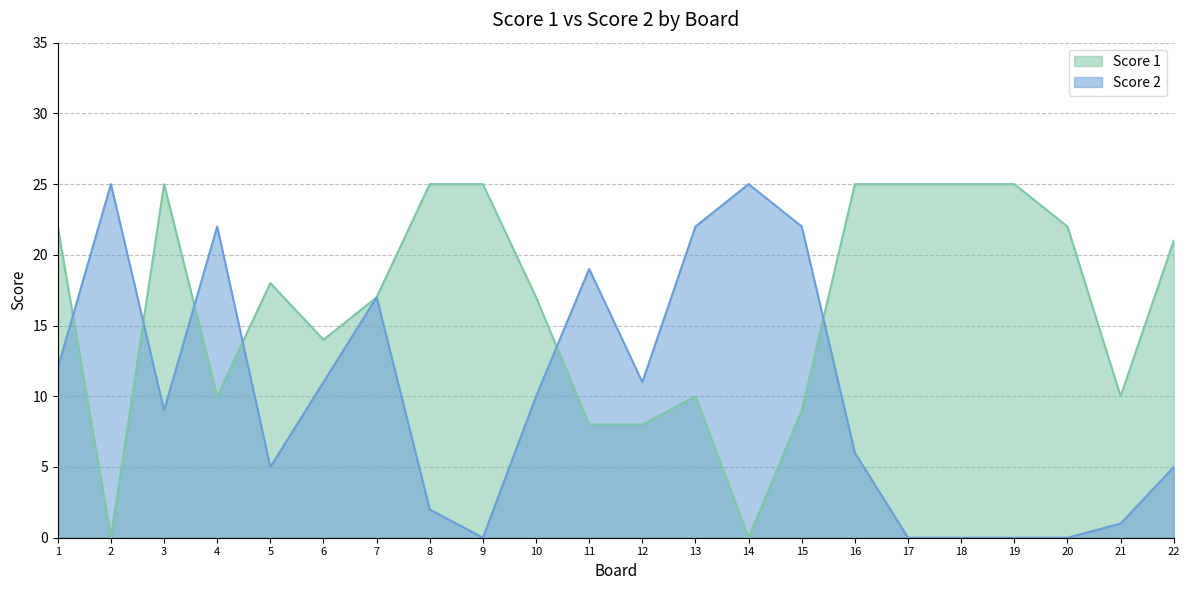

Where is Score 2 nearest to the value 12?

1